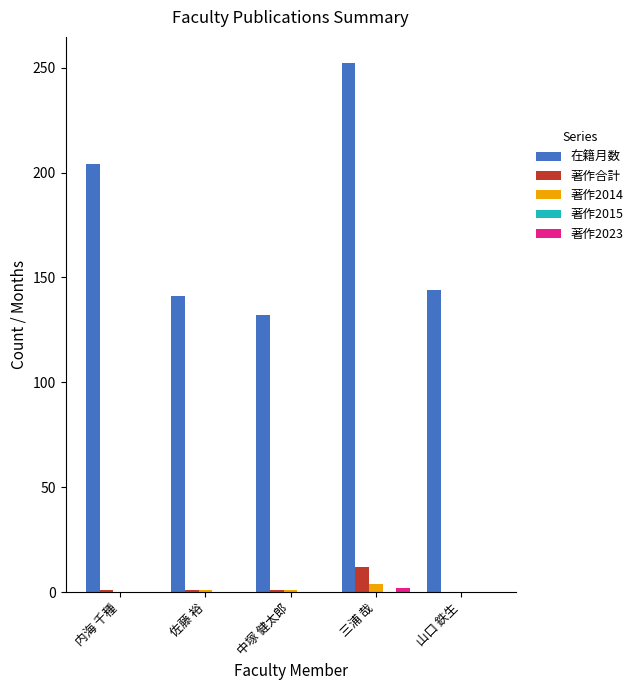

At which category does the chart reach its peak across all series?

三浦 哉